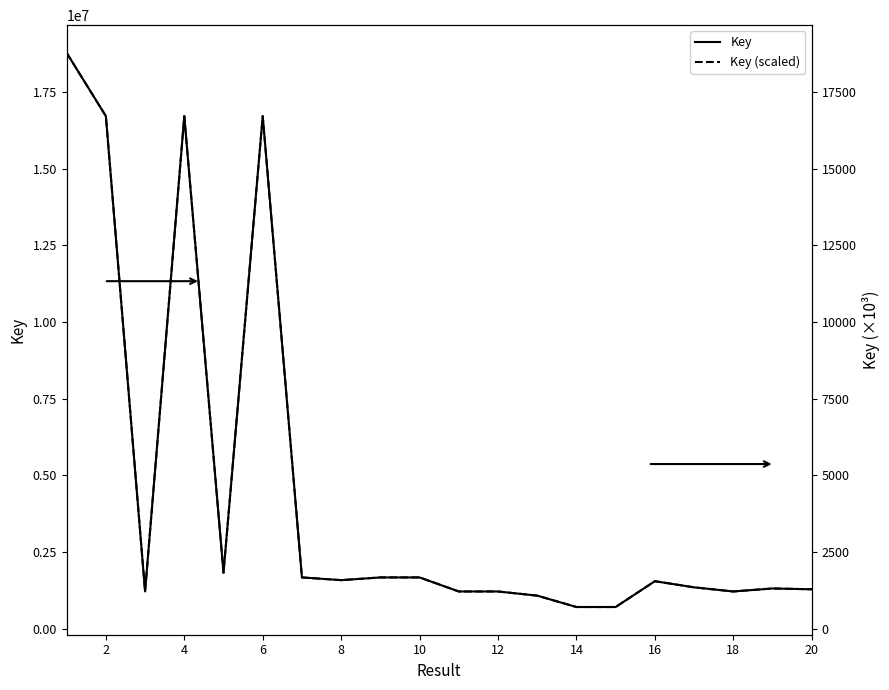

List the series in order of their peak value, highest first.

Key, Key (scaled)